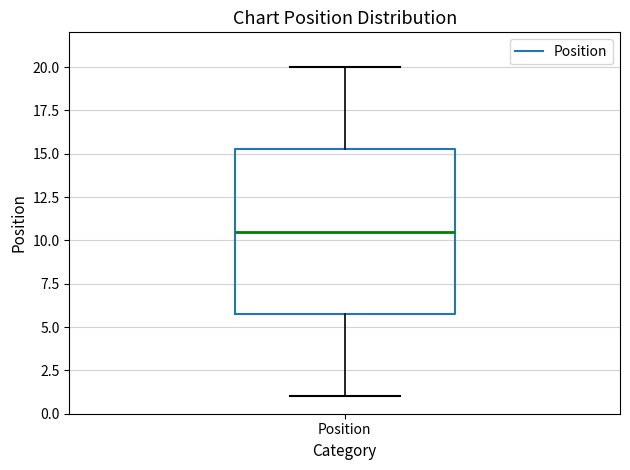

Transcribe this box plot: give where the median line is, the range the box spans, and where the two whiskers end, as read against the y-axis. The values are not printed on the chart, so give them approximately, as read against the axis.

median 10.5, box 6.0 to 15.5, whiskers 1.0 to 20.0